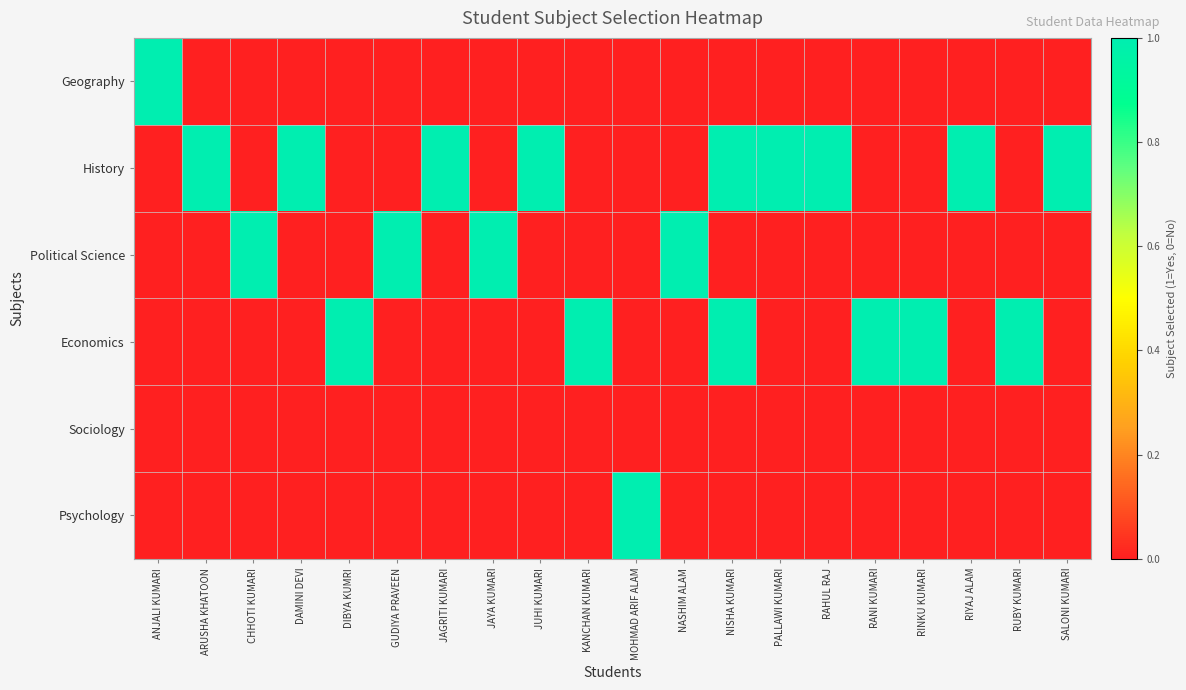

Between JUHI KUMARI and ARUSHA KHATOON, which is larger?

JUHI KUMARI